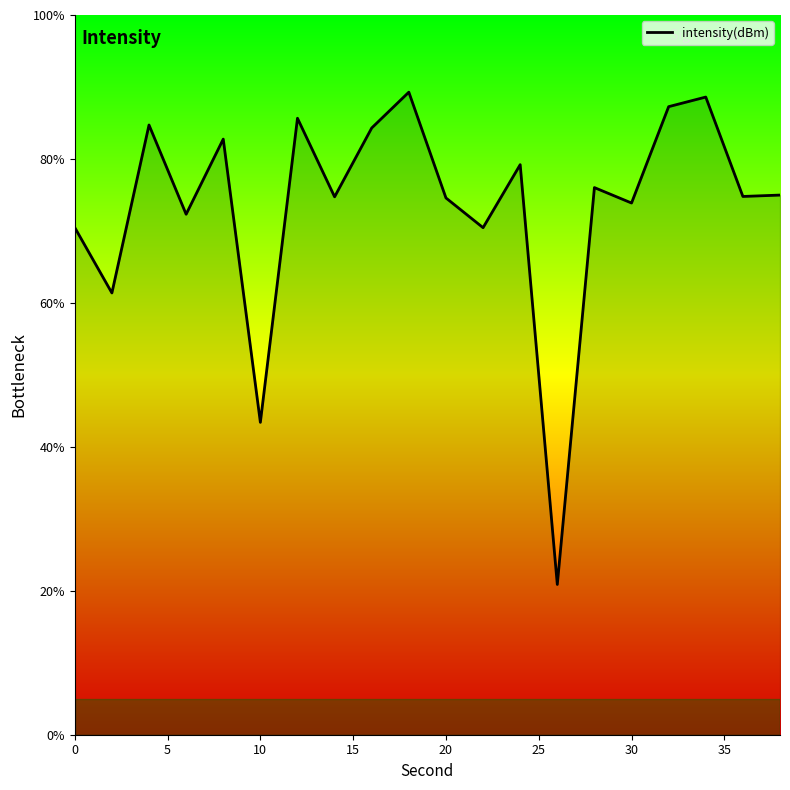

What is the sum of all values?

1469.7